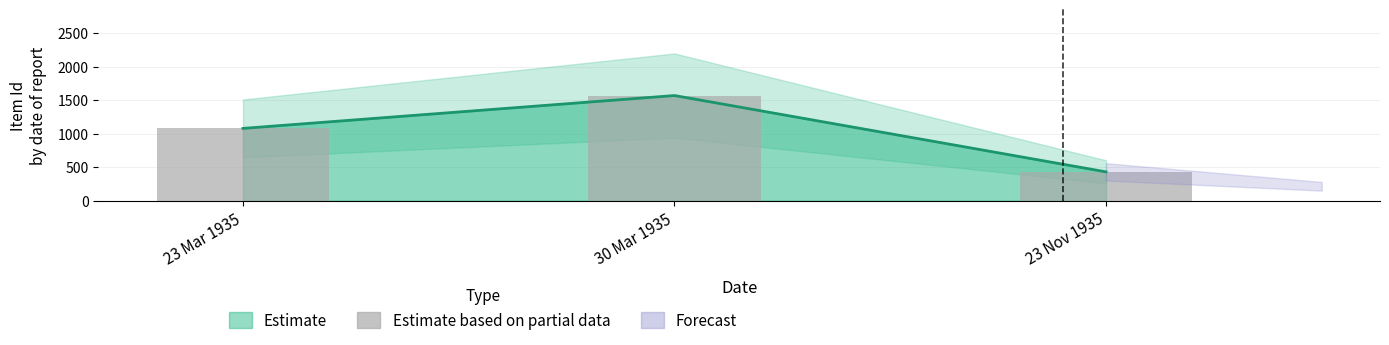

Rank the categories by value from lowest to highest.

23 Nov 1935, 23 Mar 1935, 30 Mar 1935